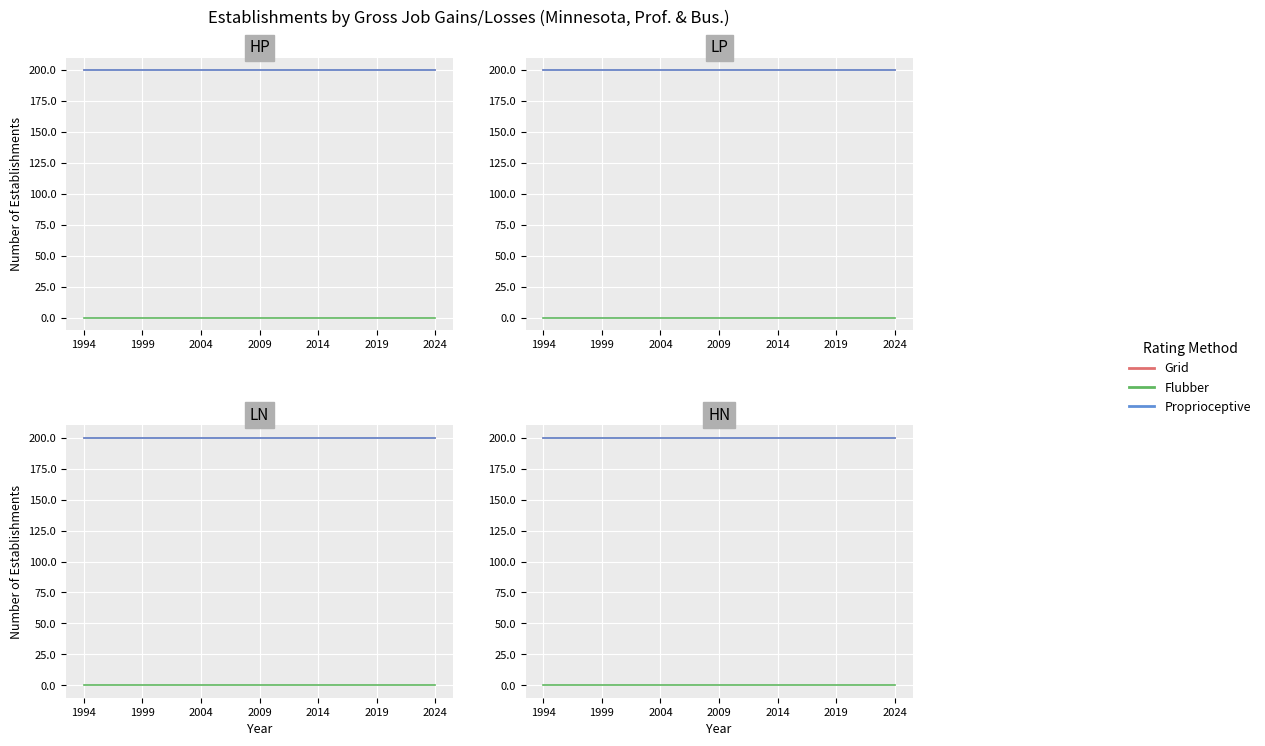

What is the sum of the Grid values at 2009 and 9?

400